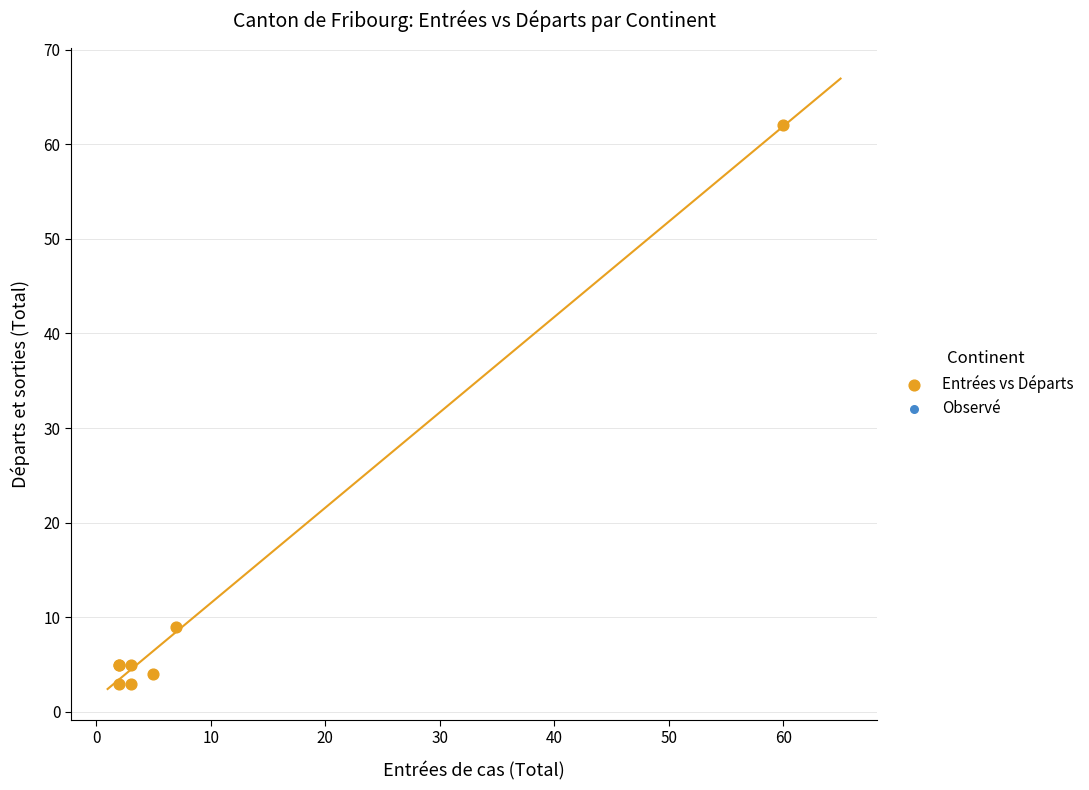

What Y value in the scatter plot is closest to 32?

9